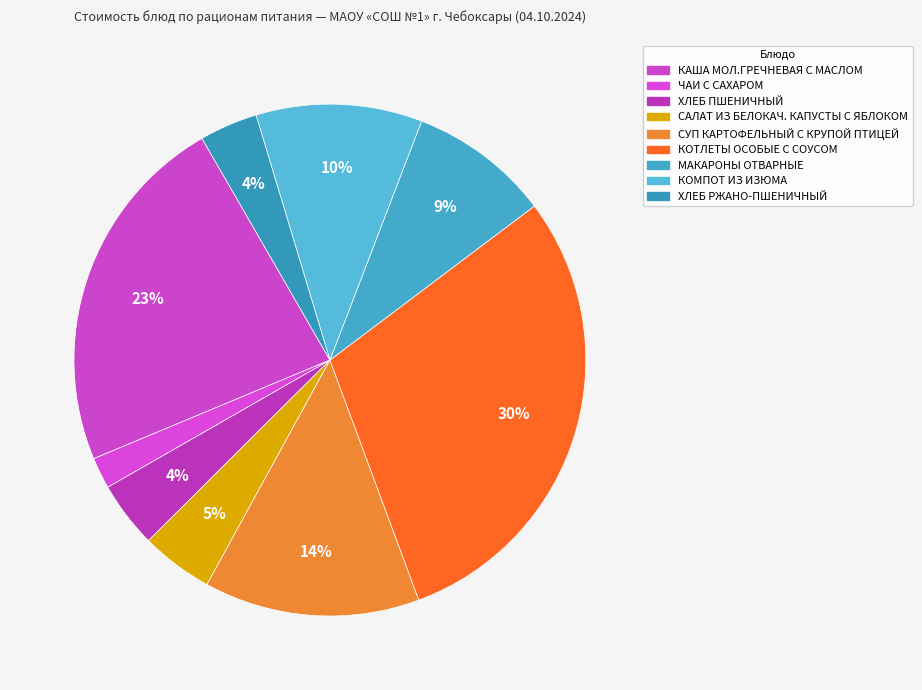

How much of the chart is everything except ХЛЕБ ПШЕНИЧНЫЙ?

95.8%